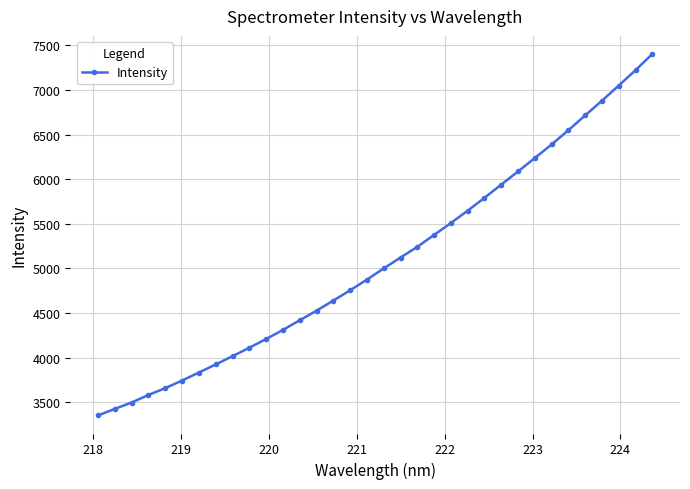

Is this an area chart (filled region under the line)?

No